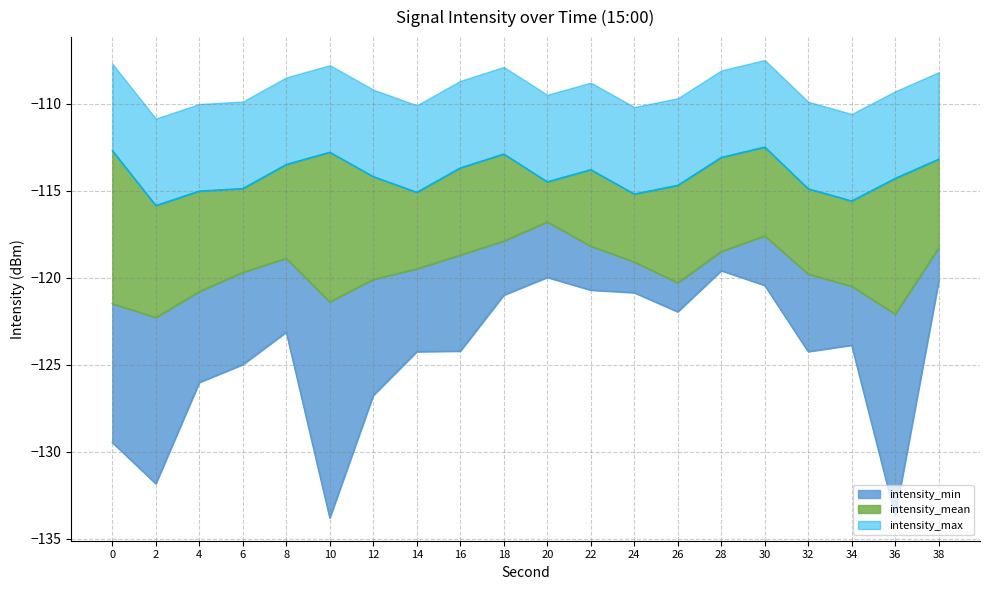

What is the spread (max minus min) of values at 18?

8.1